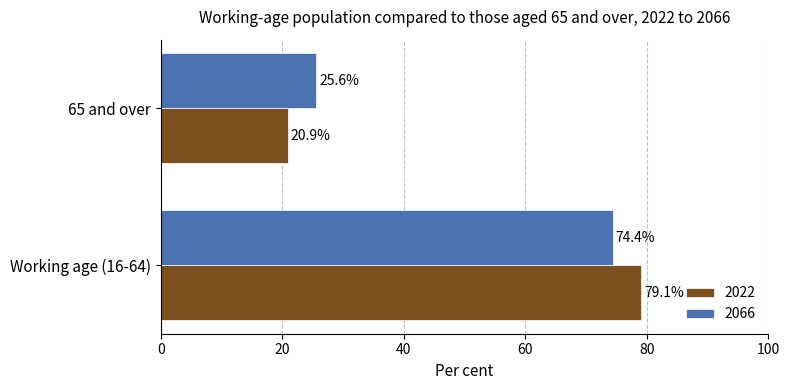

What is the total value across all series at Working age (16-64)?

153.5